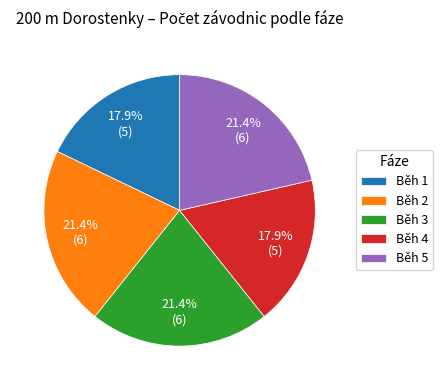

Count the number of slices in the pie.

5